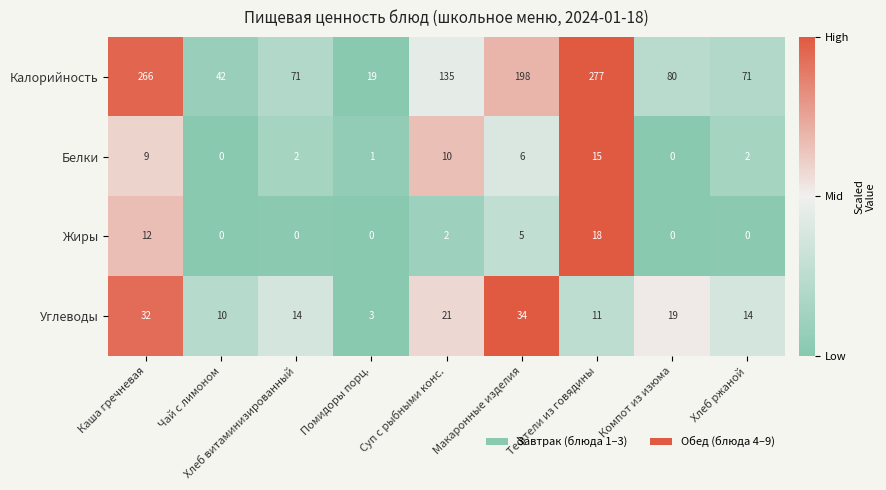

List the series in order of their peak value, highest first.

Калорийность, Углеводы, Жиры, Белки